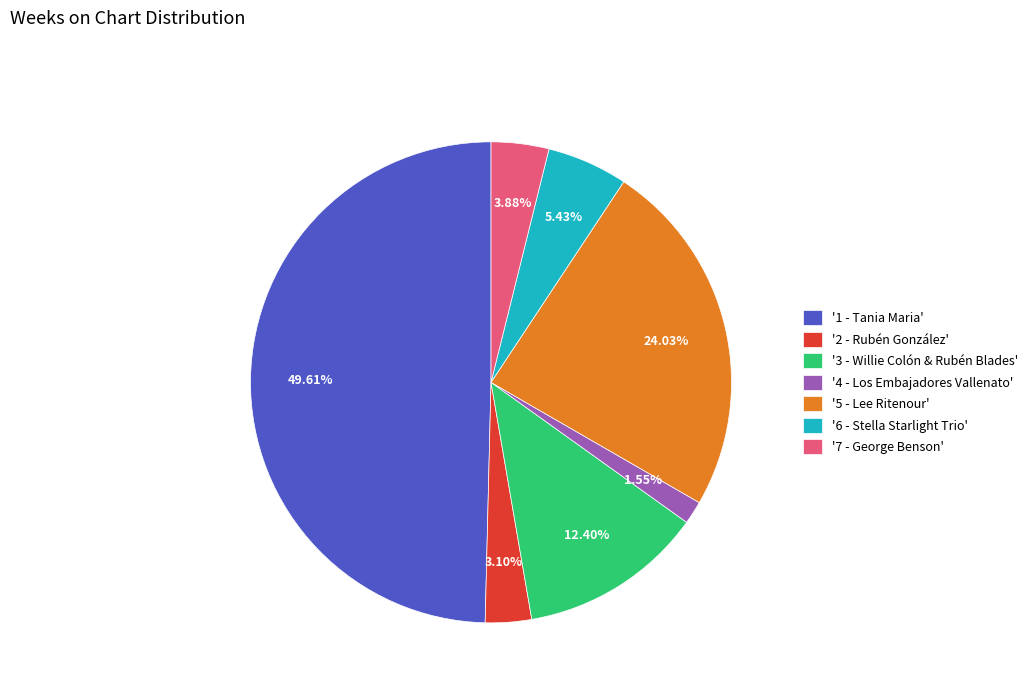

Between '6 - Stella Starlight Trio' and '4 - Los Embajadores Vallenato', which is larger?

'6 - Stella Starlight Trio'